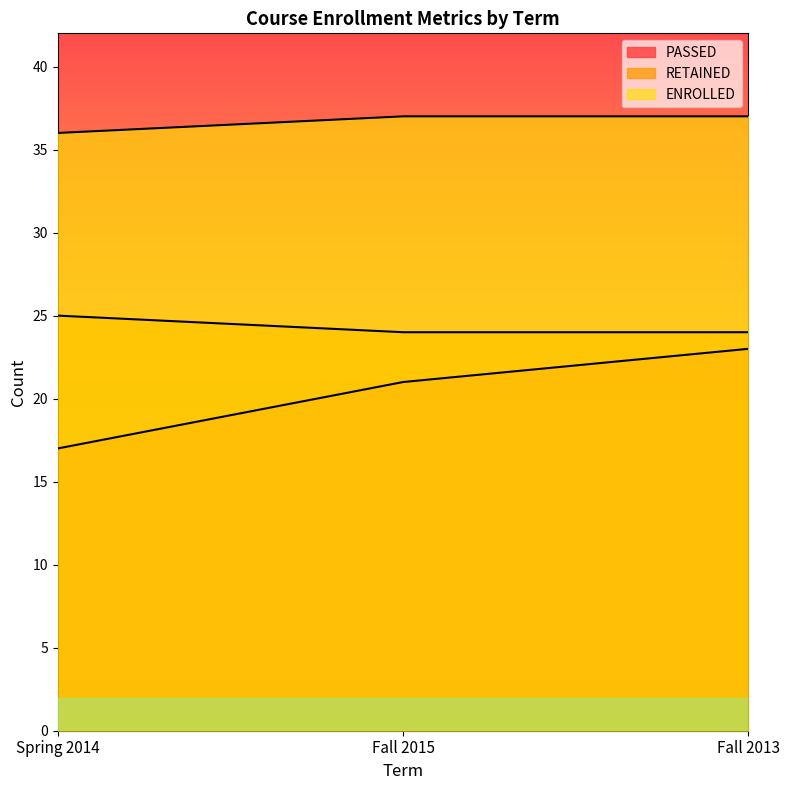

Is it true that PASSED equals 14 at Fall 2015?

False